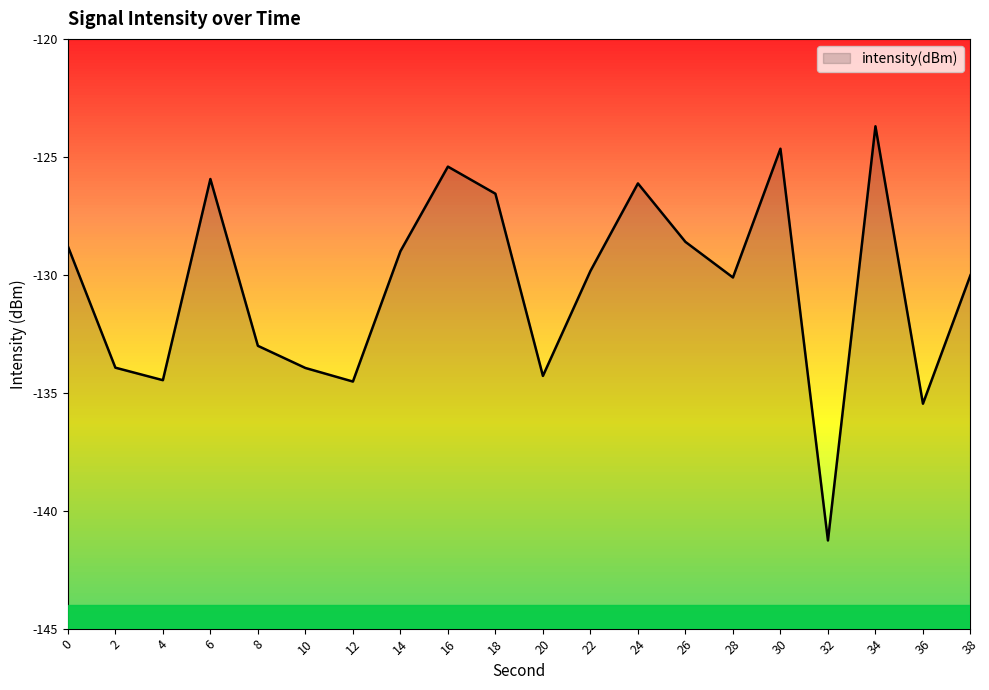

At which label is the value closest to -132?

8